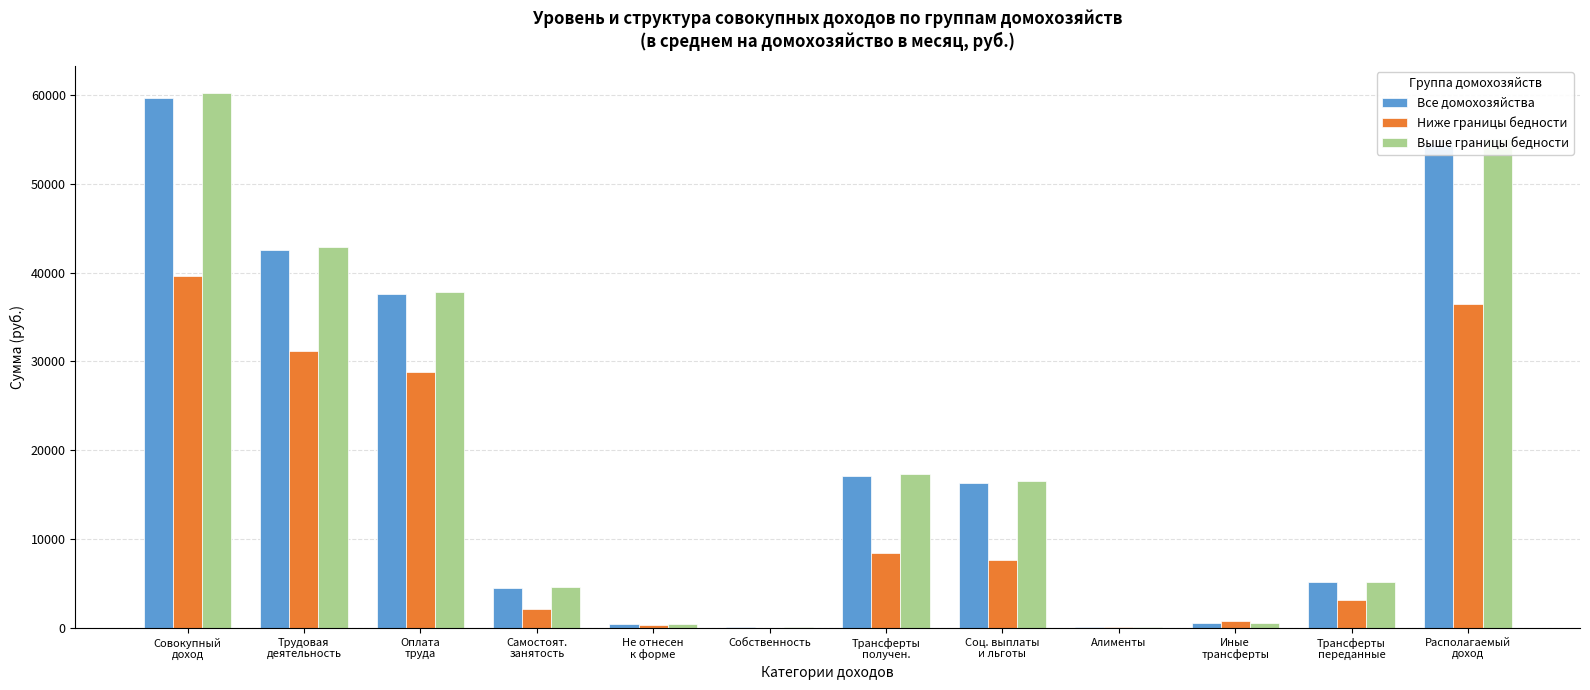

What is the greatest value displayed?

60233.5